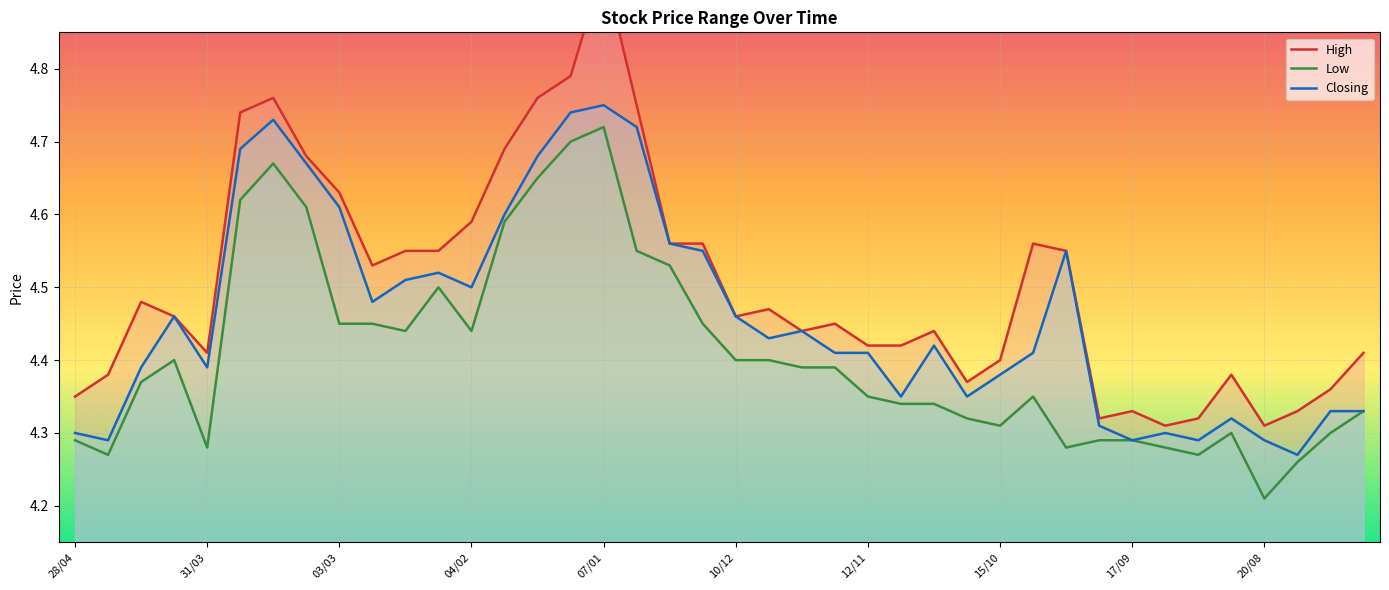

Which has a higher value, 36 or 31/03?

31/03